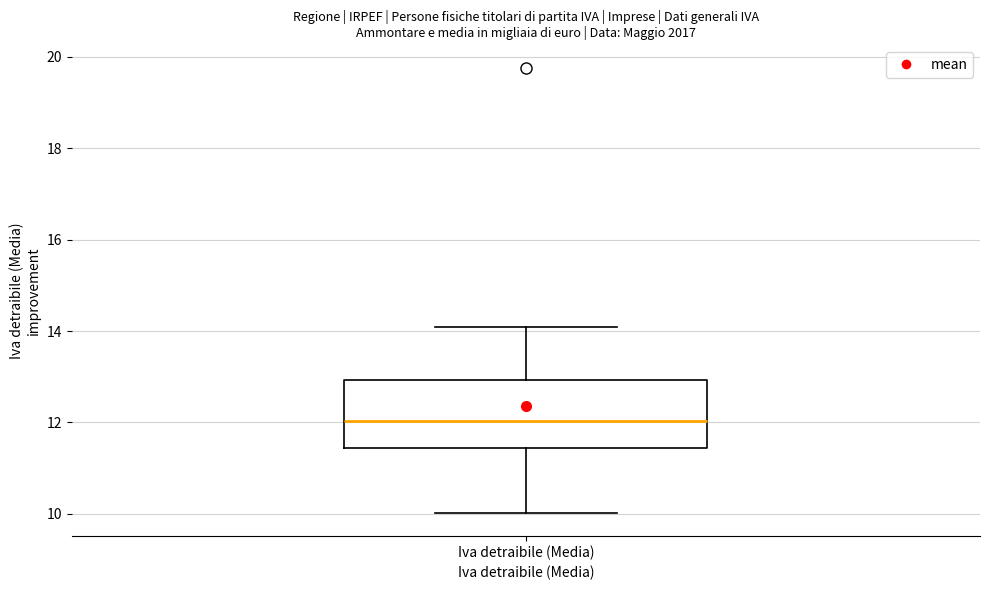

Read this box plot against the y-axis: the position of the median line, the range covered by the box, and the ends of both whiskers. The values are not printed on the chart, so give them approximately, as read against the axis.

median 12.0, box 11.4 to 13.0, whiskers 10.0 to 14.0